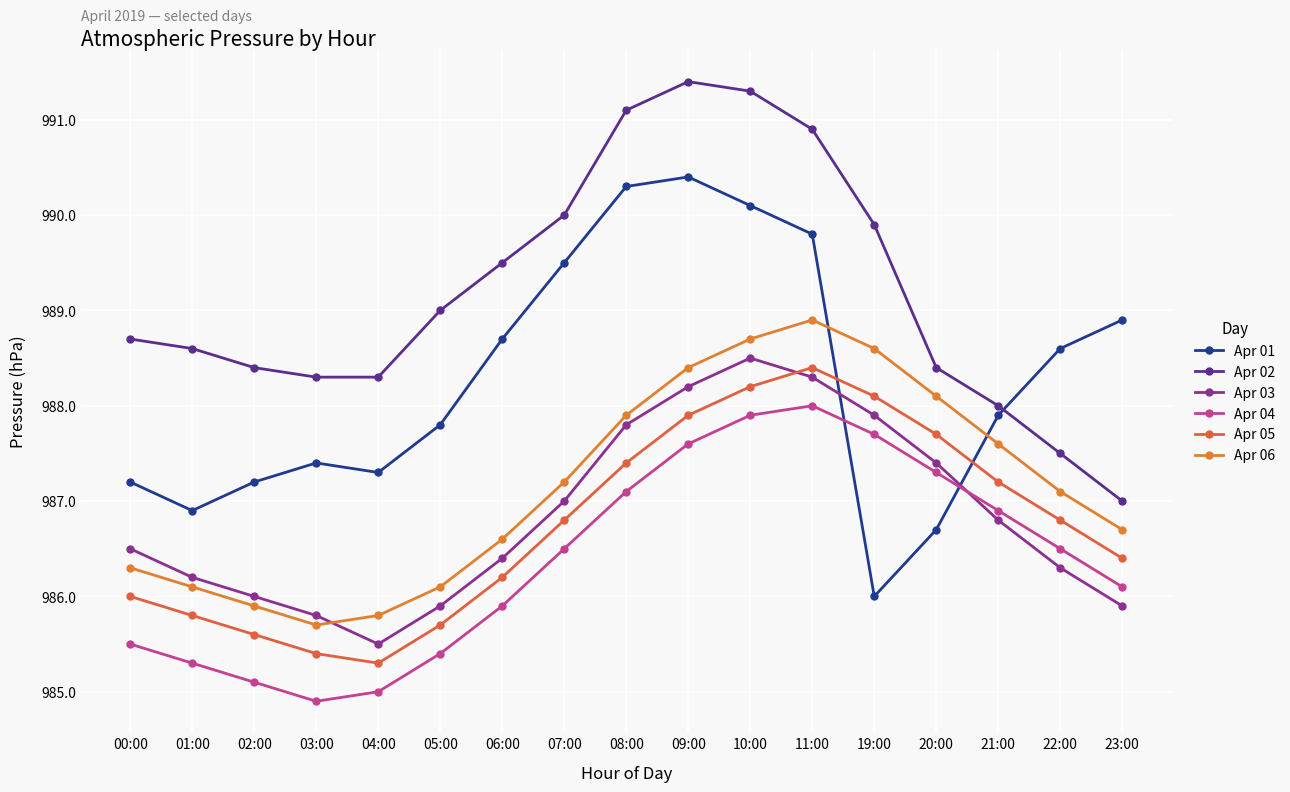

What is the difference between the maximum and minimum values in the Apr 01 series?

4.4